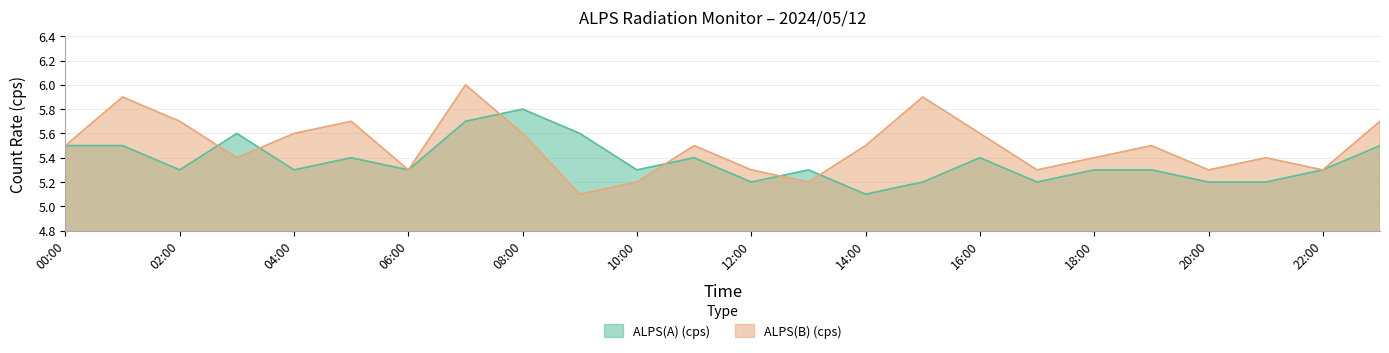

What is the minimum value shown in the chart?

5.1